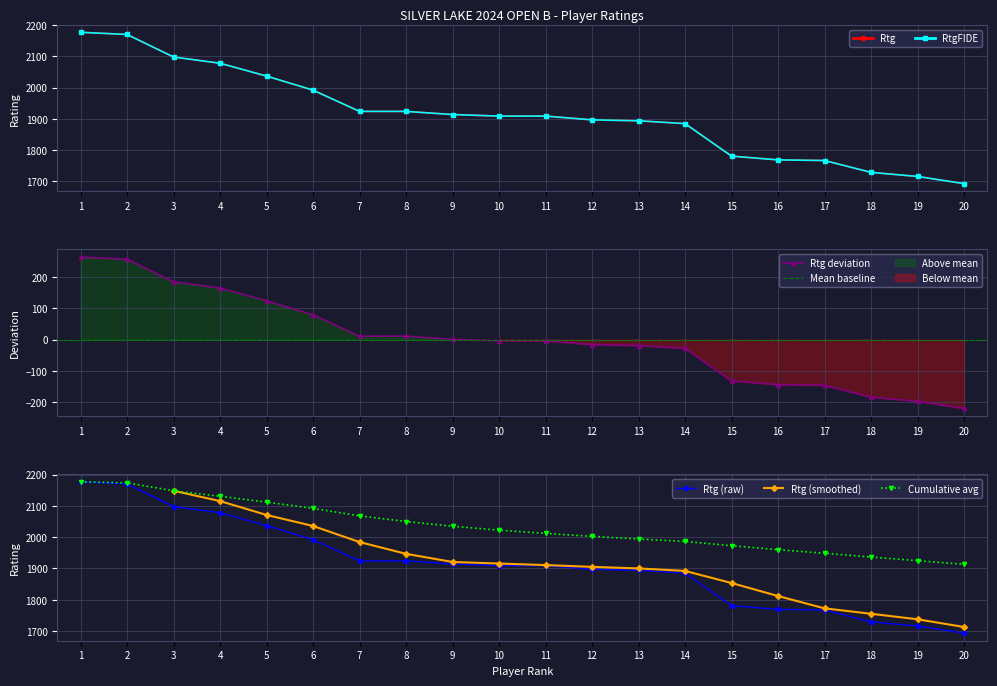

What is the value of the RtgFIDE point at the 18th from the left?

1729